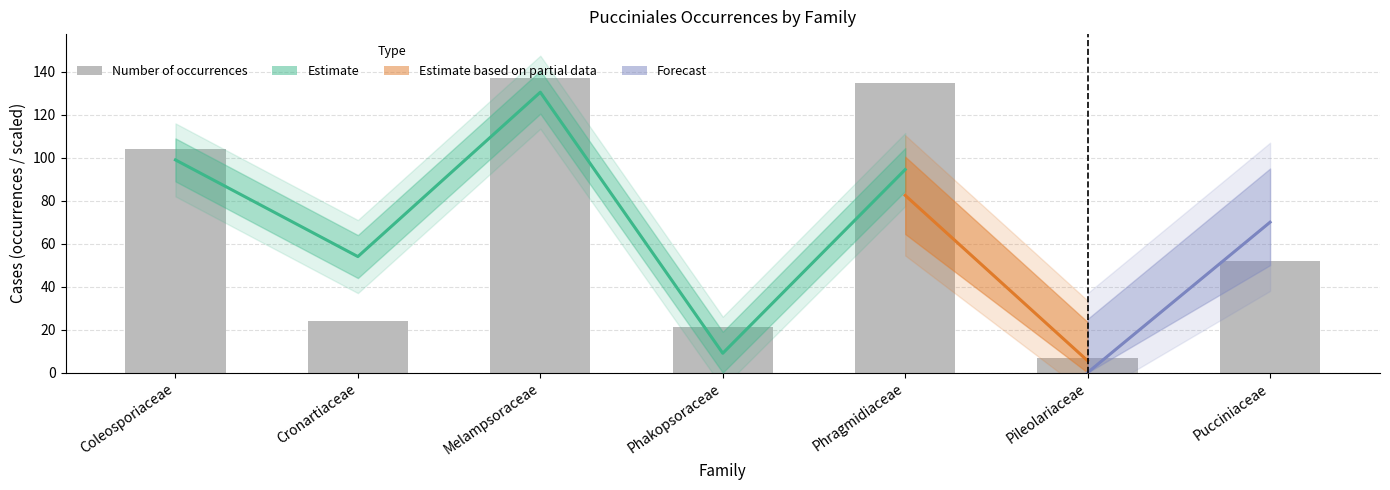

List the labels in order of value, smallest first.

Pileolariaceae, Phakopsoraceae, Cronartiaceae, Pucciniaceae, Coleosporiaceae, Phragmidiaceae, Melampsoraceae